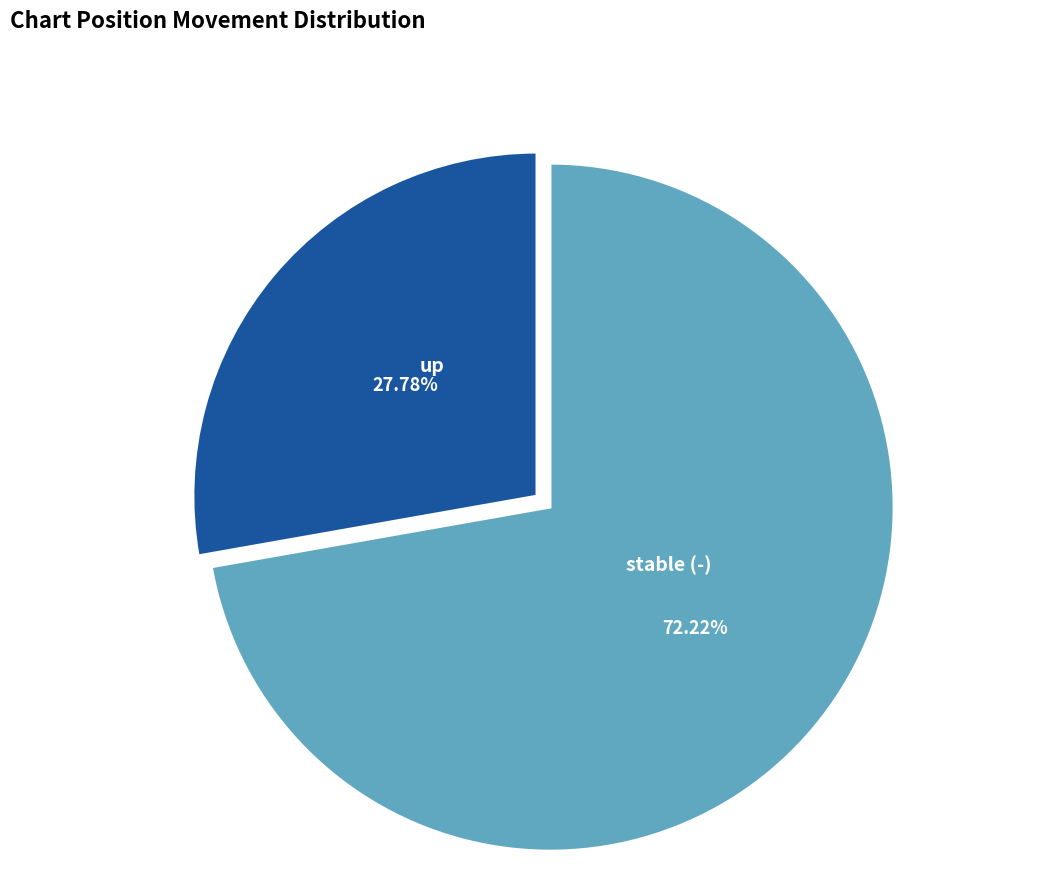

Do stable (-) and up together represent more than half of the pie?

Yes